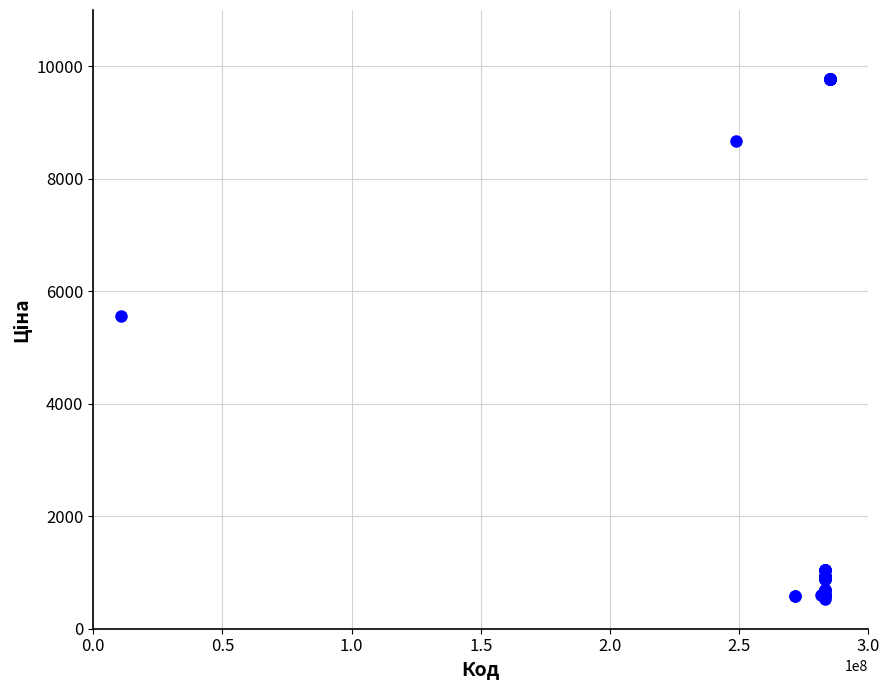

What Y value in the scatter plot is closest to 5148?

5560.3